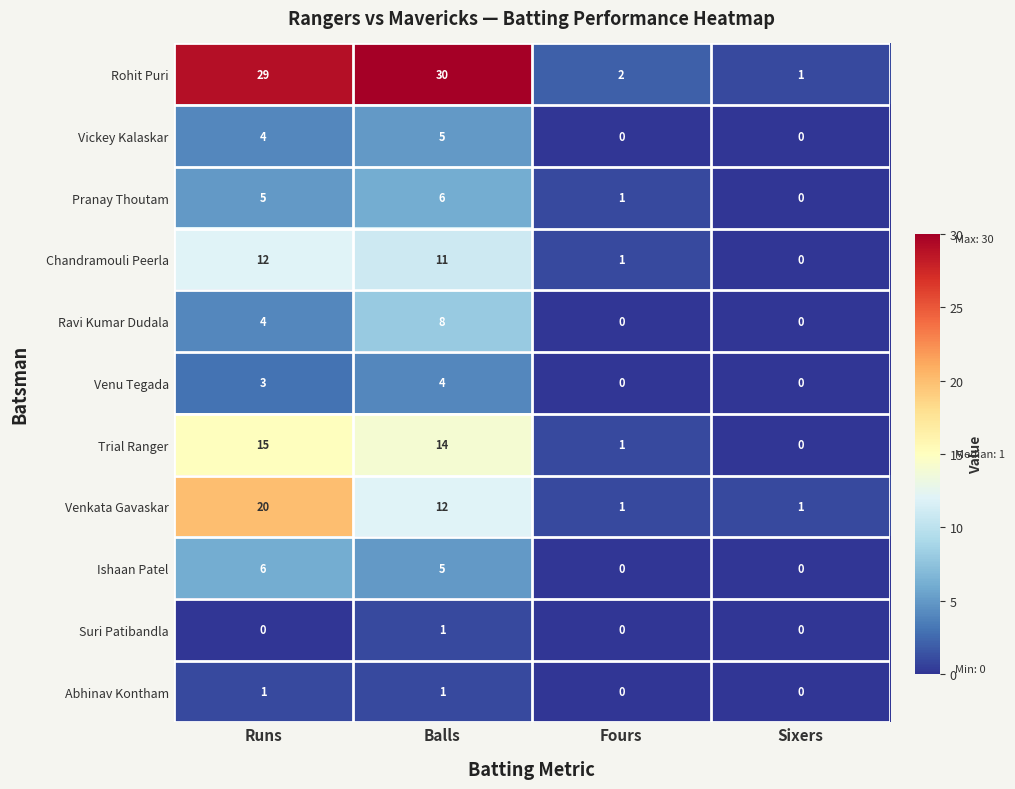

Count the number of categories in the chart.

4